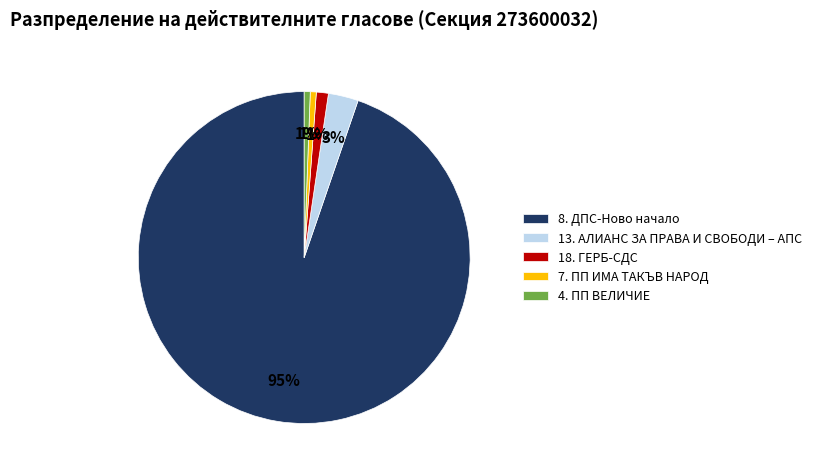

The 18. ГЕРБ-СДС slice represents 1% of the pie. True or false?

True